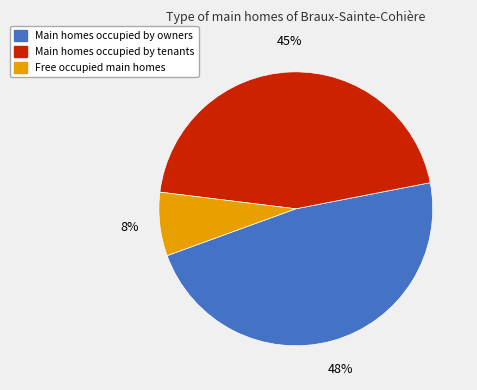

Is the sum of Main homes occupied by tenants and Main homes occupied by owners greater than half?

Yes